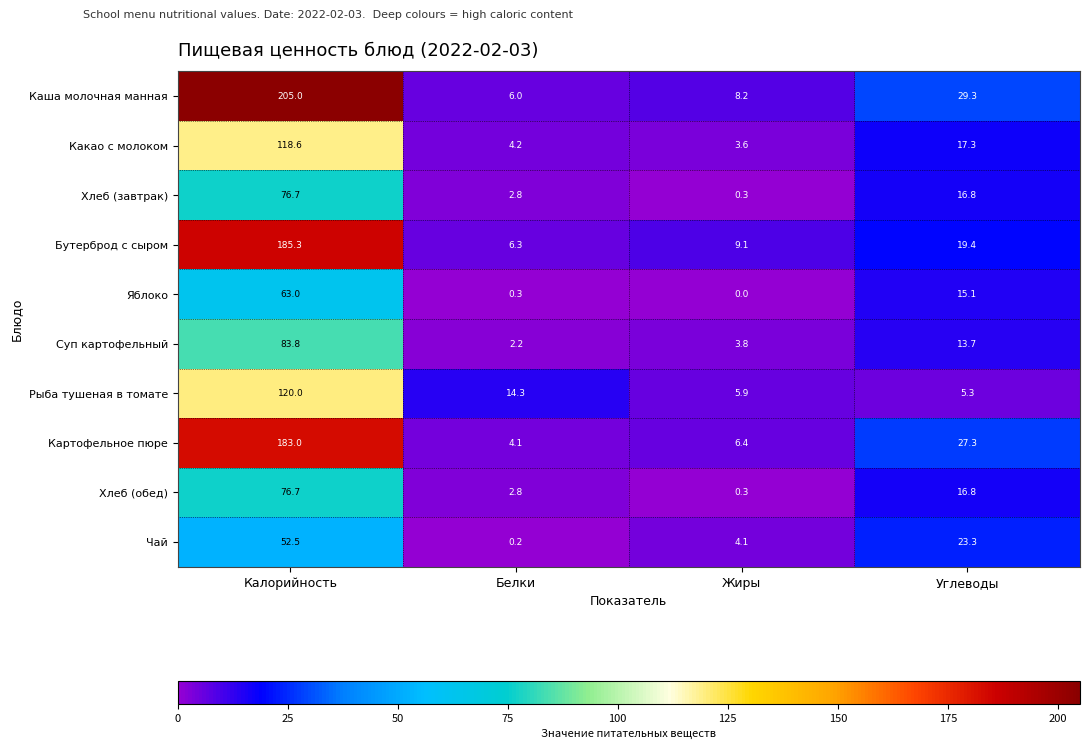

Which category has the lowest value across all series?

Жиры